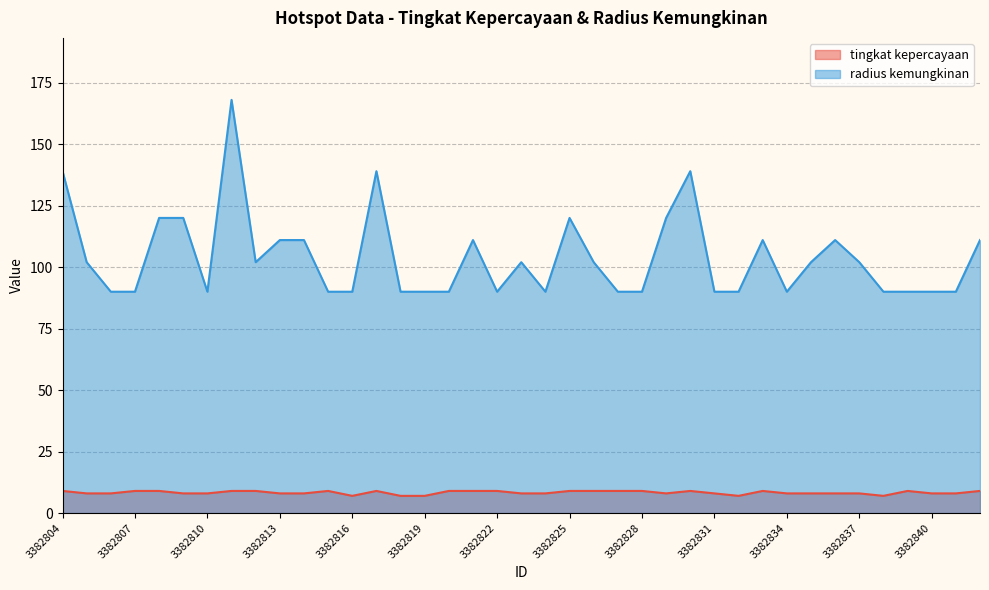

Where is the first local maximum for tingkat kepercayaan?

3382815